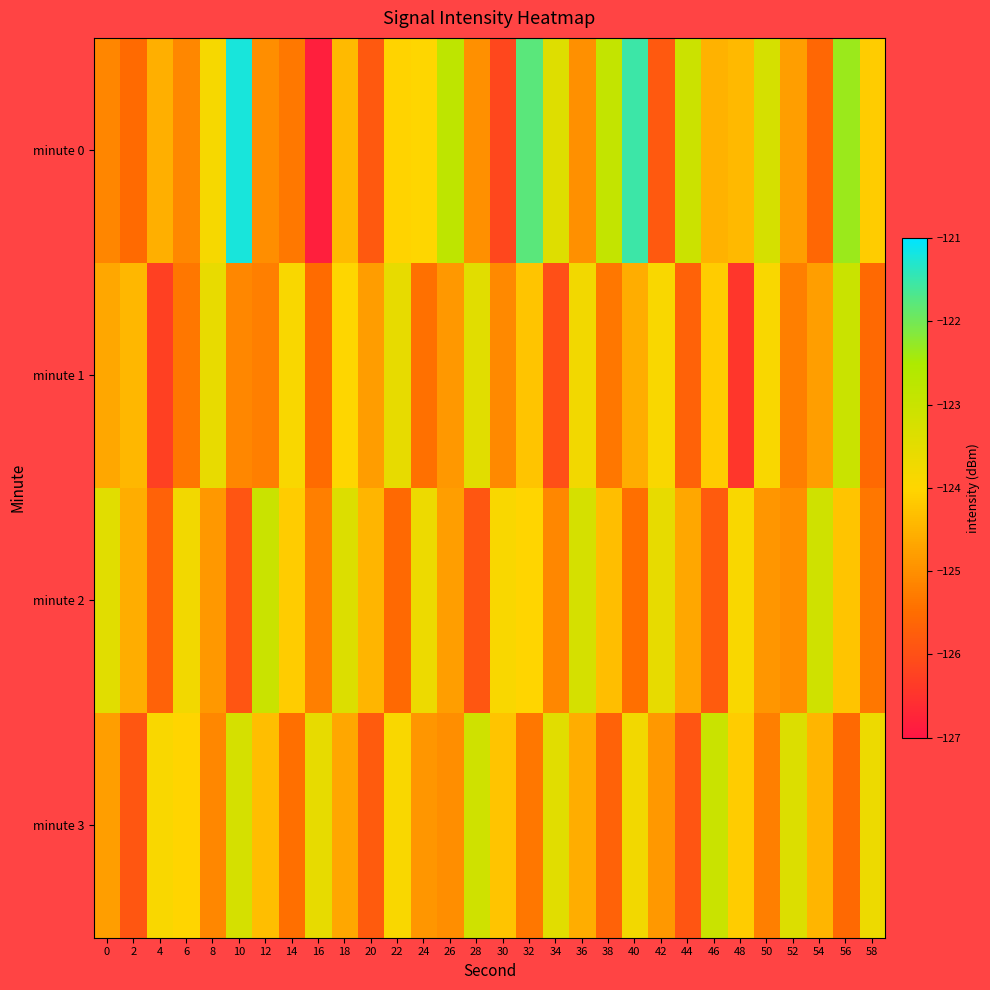

How many distinct data groups are displayed?

4